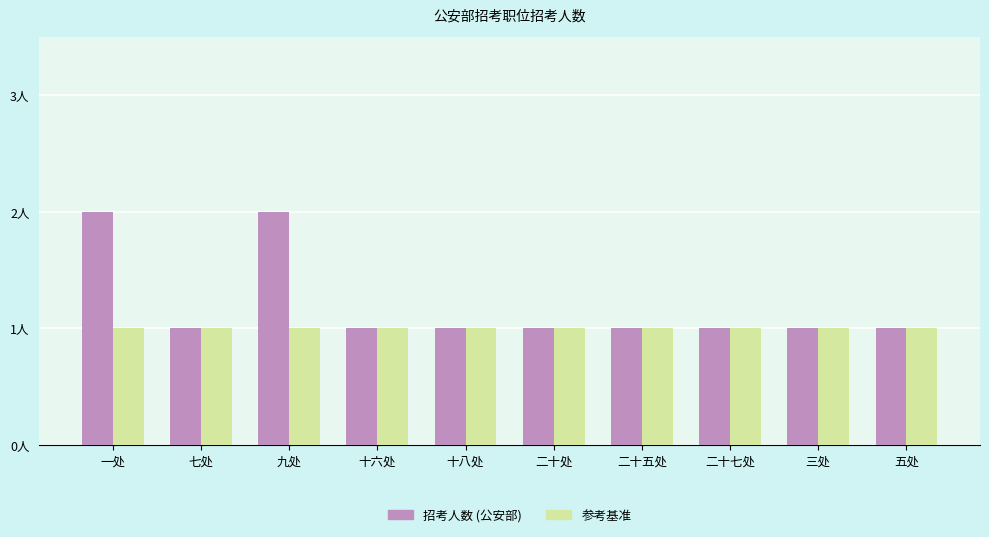

Are the bars grouped side by side (vs. stacked)?

Yes